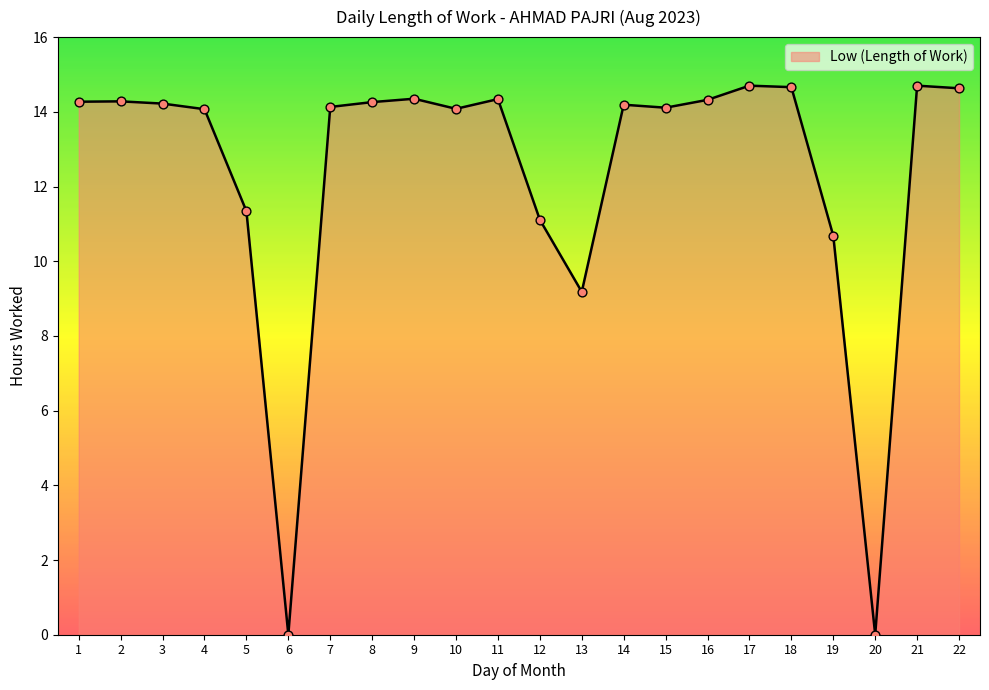

Between 6 and 2, which is larger?

2